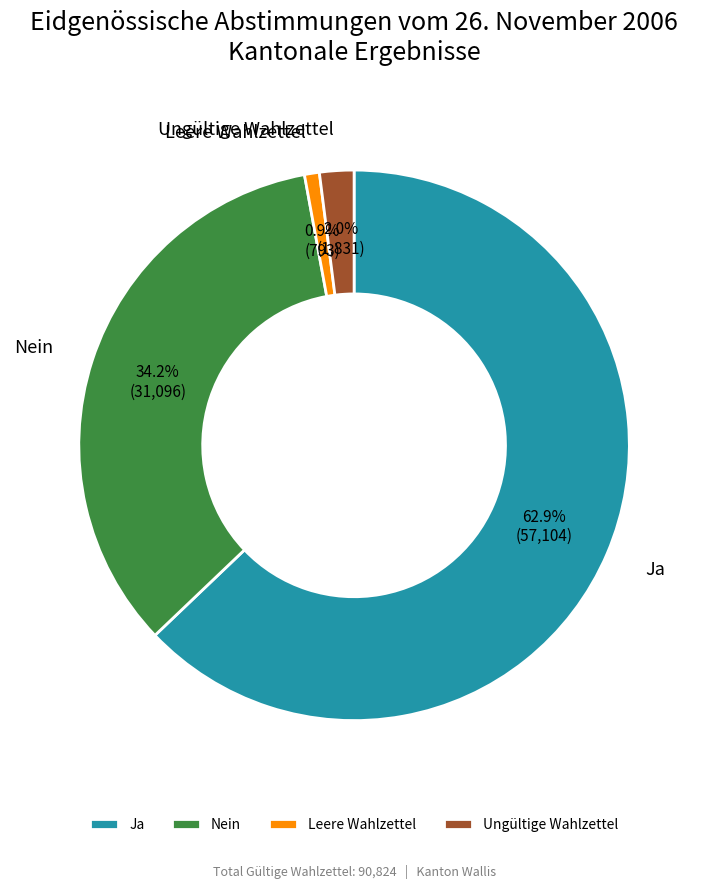

Is it true that Nein is 34% of the pie?

True